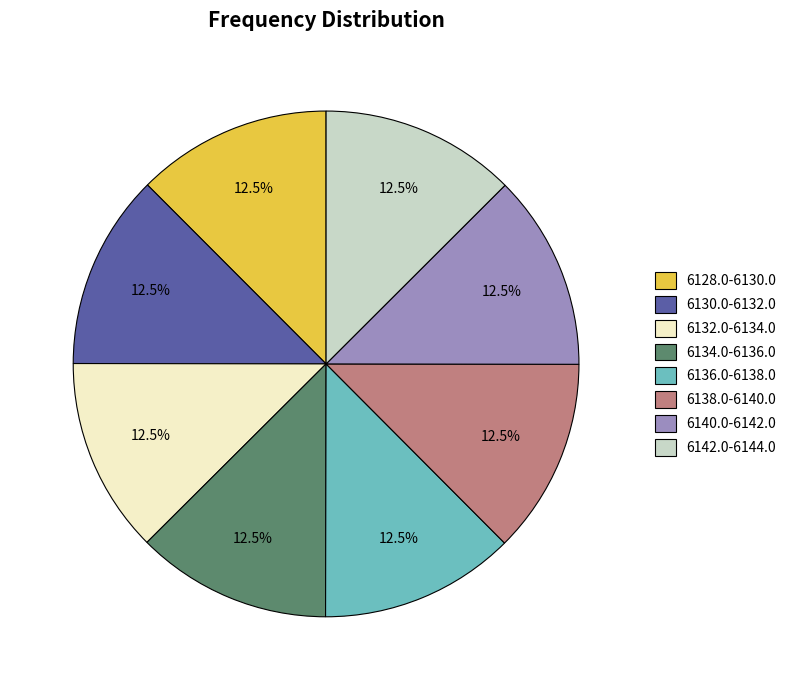

What percentage do 6132.0-6134.0 and 6130.0-6132.0 together represent?

25.0%